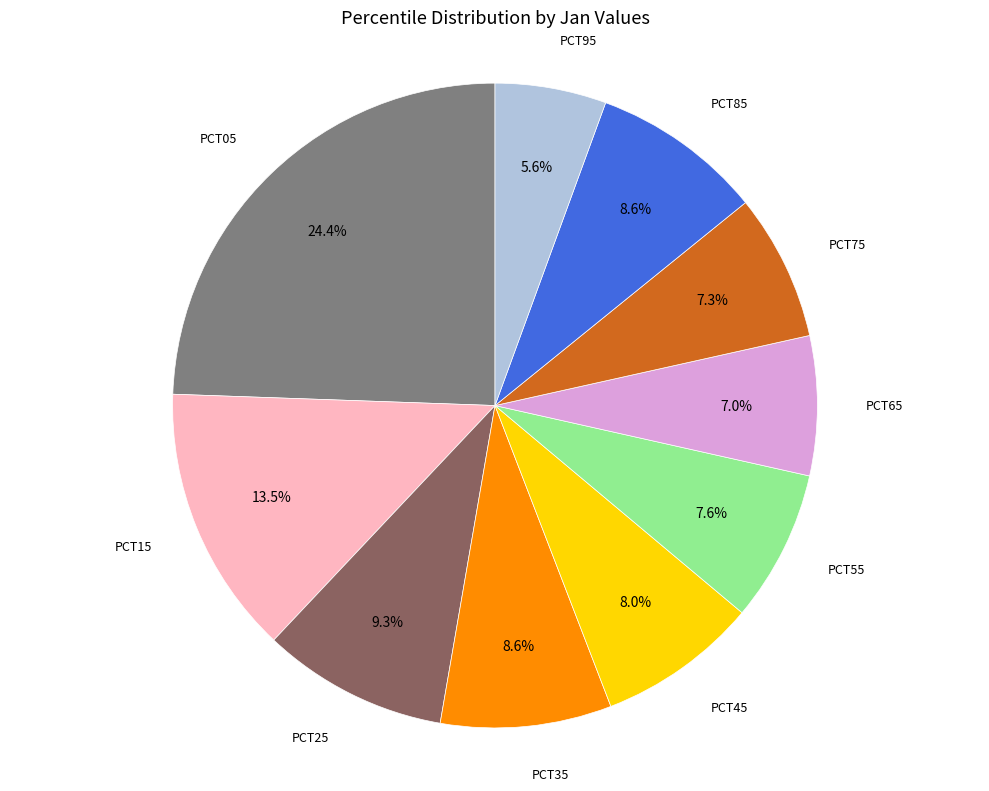

Is there a majority slice in this chart?

No